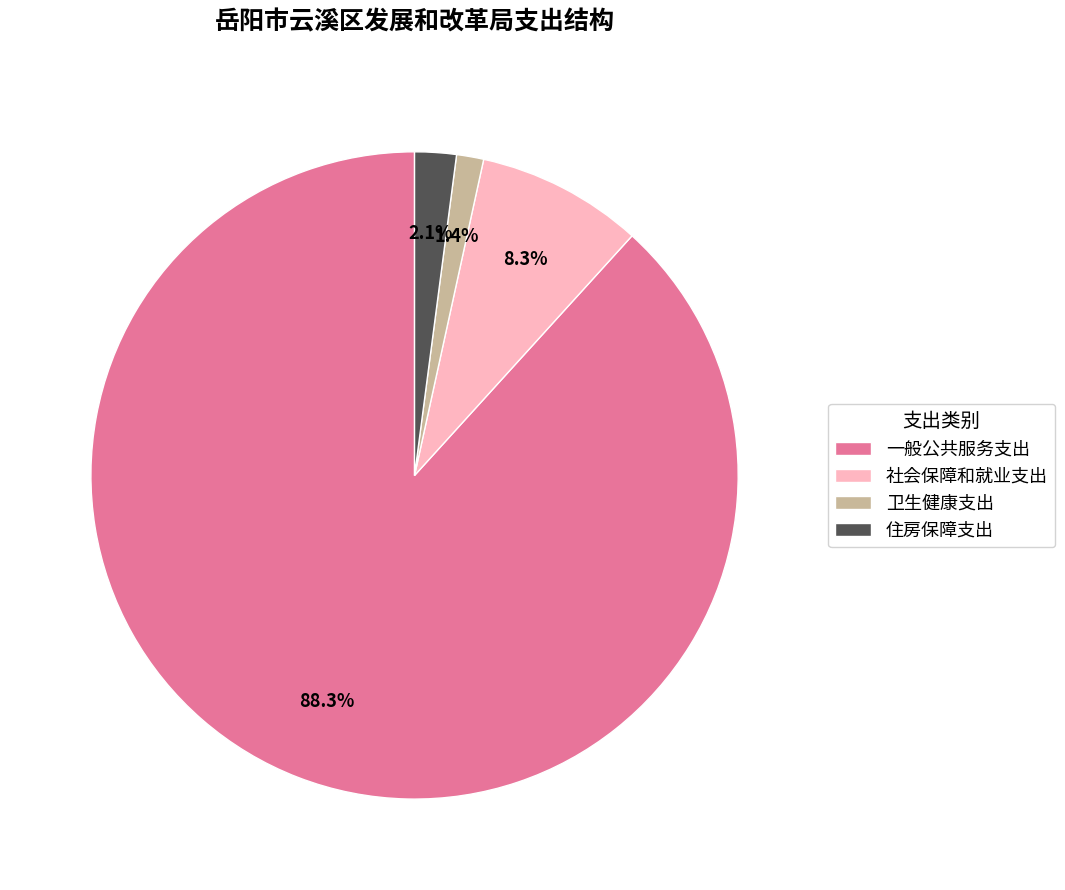

What is the smallest slice in the pie chart?

卫生健康支出